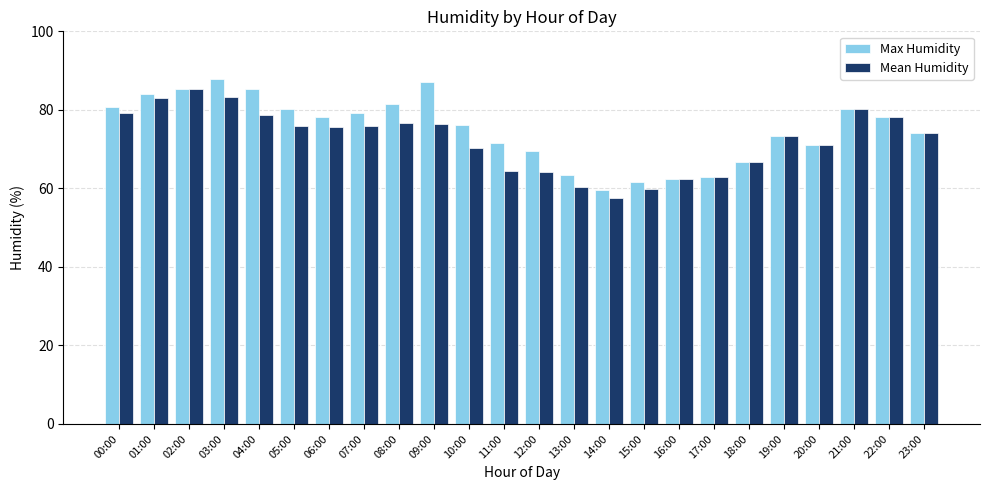

What is the lowest value of the Max Humidity series?

59.7